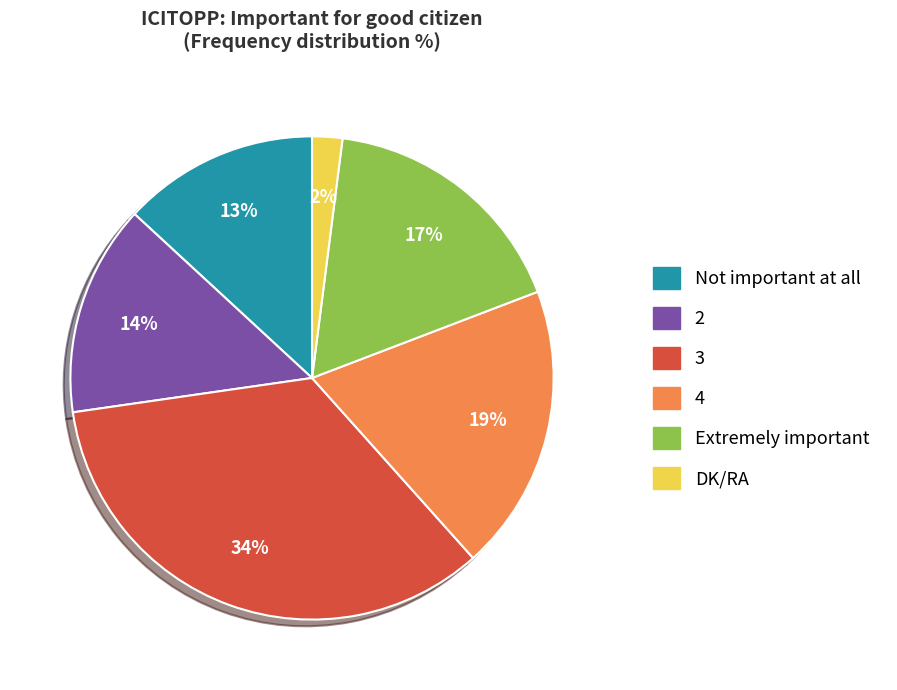

Count the number of slices in the pie.

6